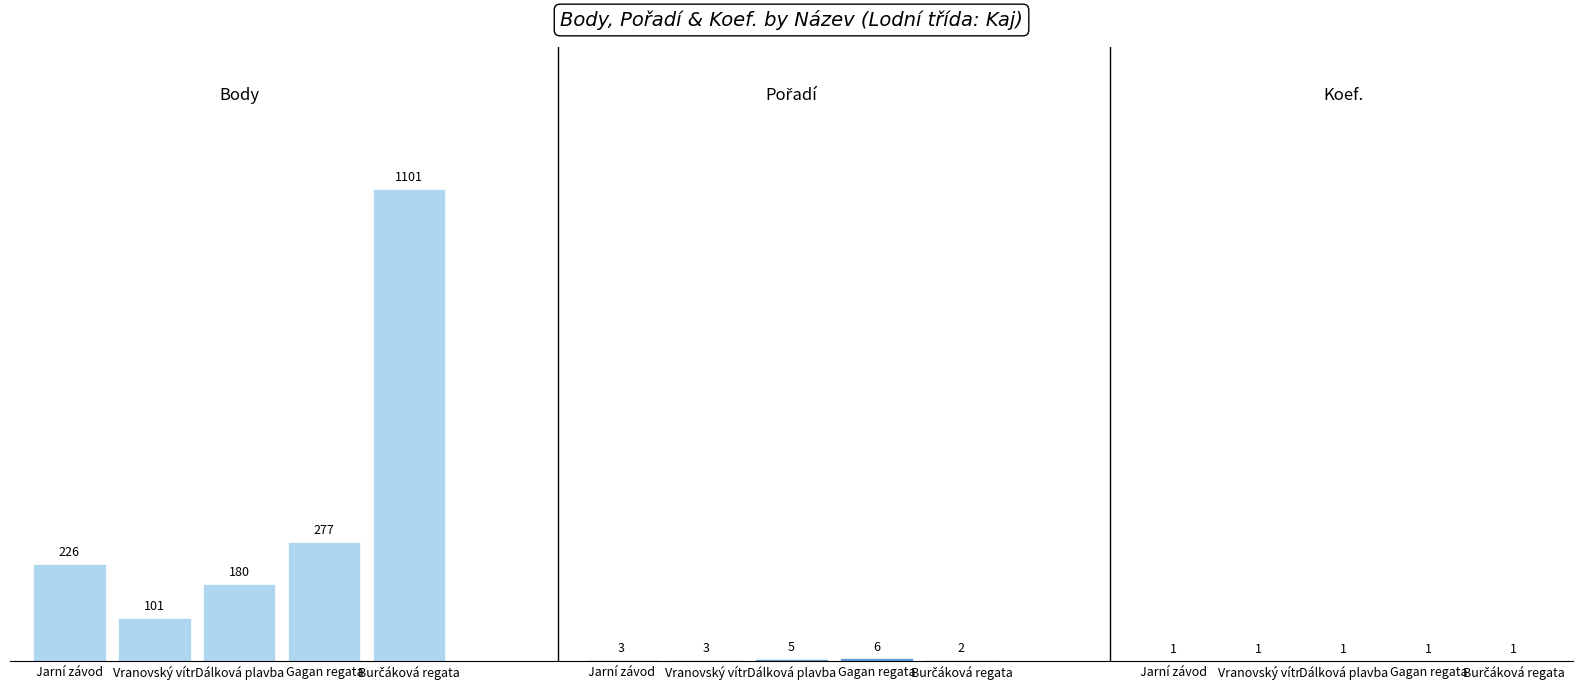

At which category is the sum across all series the highest?

Burčáková regata